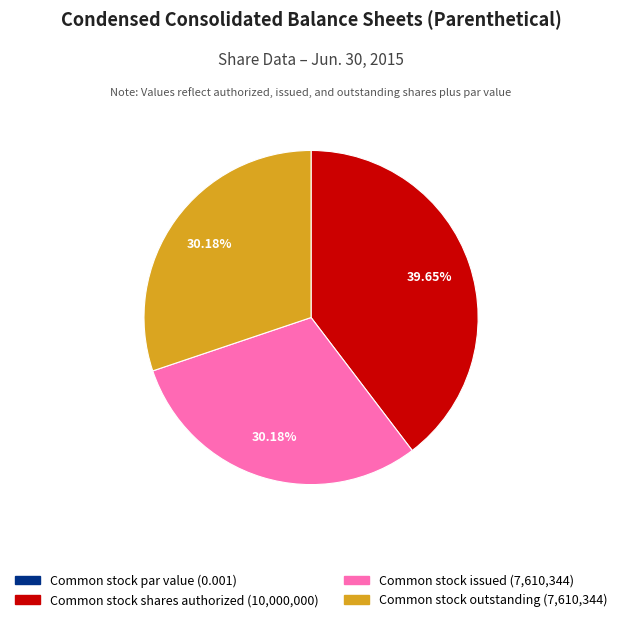

Is there a majority slice in this chart?

No